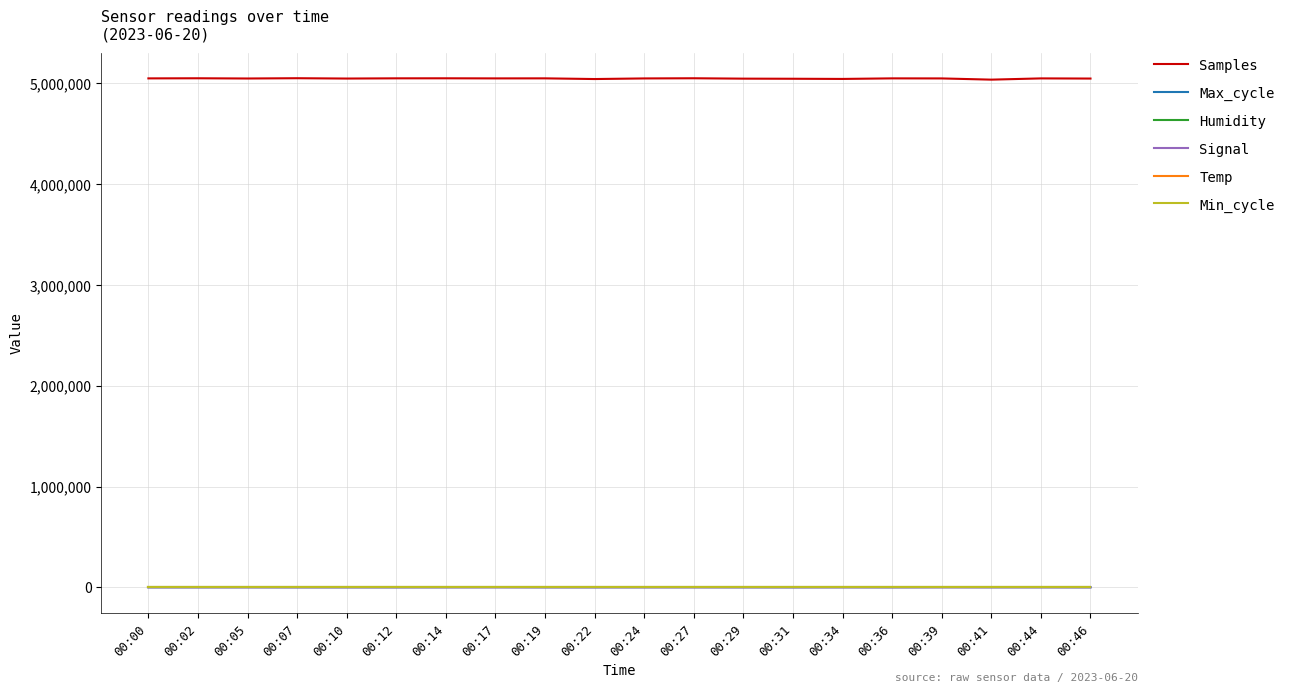

Which series has the largest total across all categories?

Samples